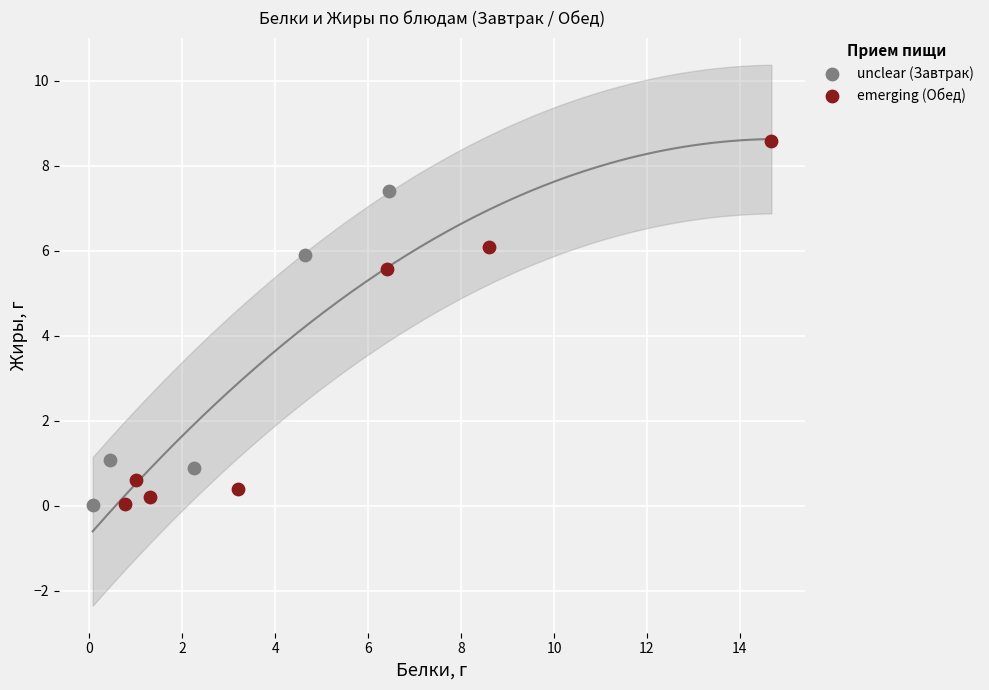

Which series reaches the maximum Y coordinate?

emerging (Обед)